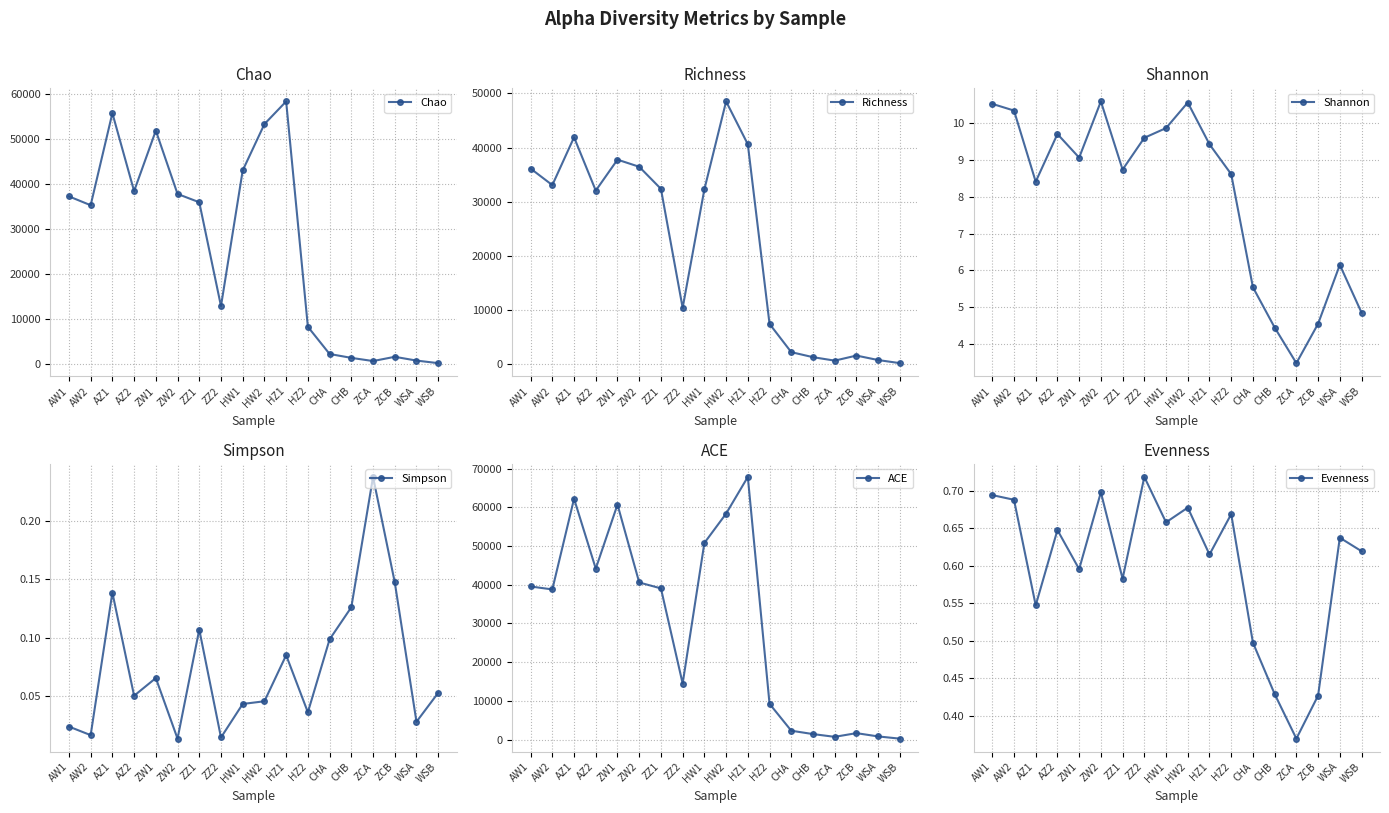

The Evenness series shows 1.0 at HW2. True or false?

False